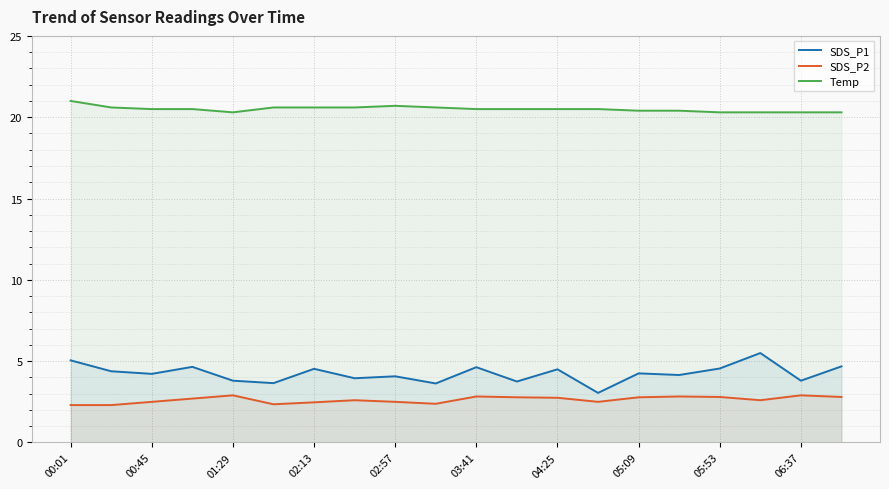

What is the difference between the Temp values at 06:37 and 02:57?

0.4